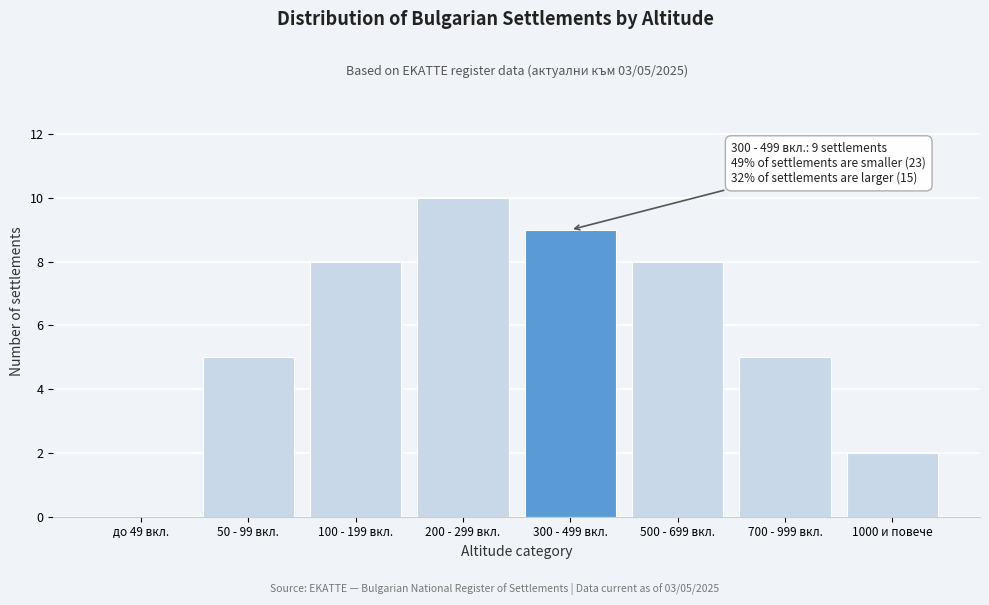

Reading left to right, what are all the values shown in this chart?

до 49 вкл.=0	50 - 99 вкл.=5	100 - 199 вкл.=8	200 - 299 вкл.=10	300 - 499 вкл.=9	500 - 699 вкл.=8	700 - 999 вкл.=5	1000 и повече=2